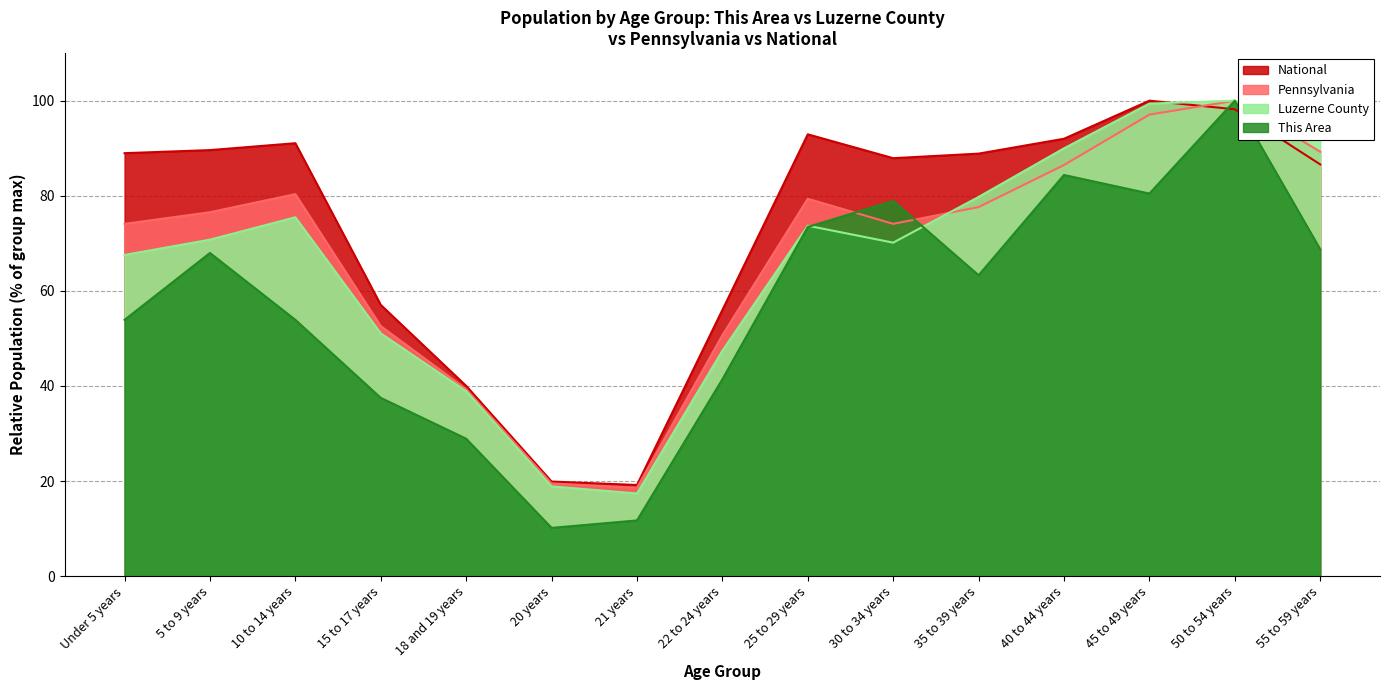

The This Area series shows 46.8 at 18 and 19 years. True or false?

False